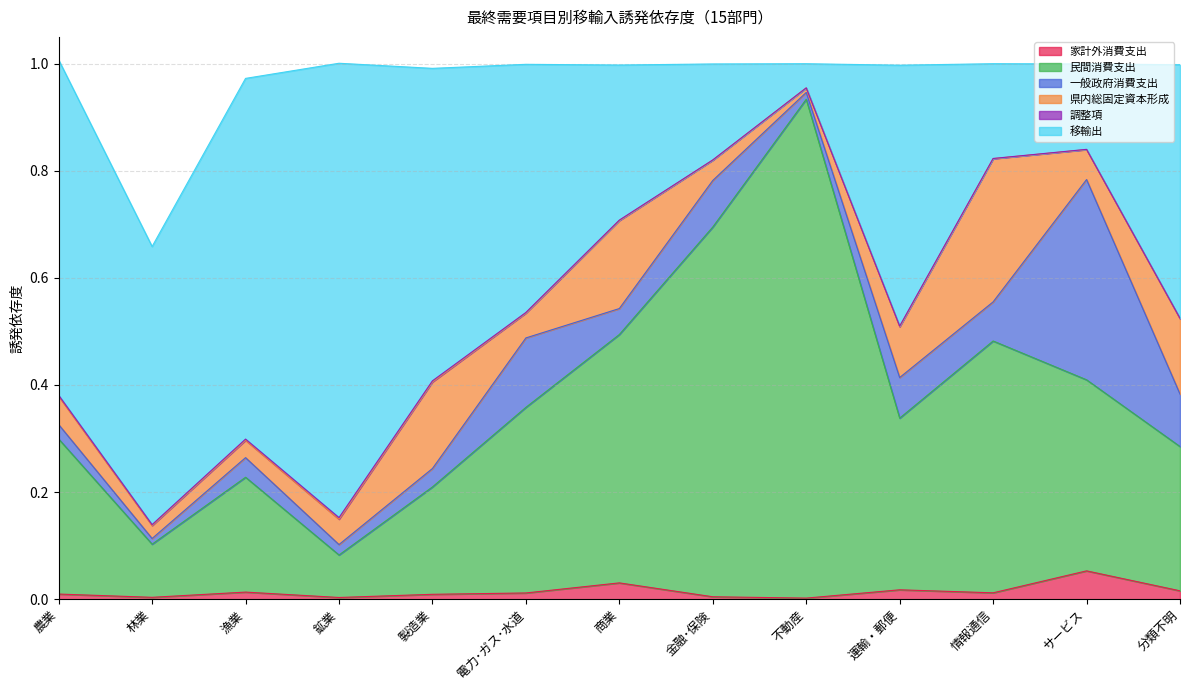

What is the total value across all series at 不動産?

1.0